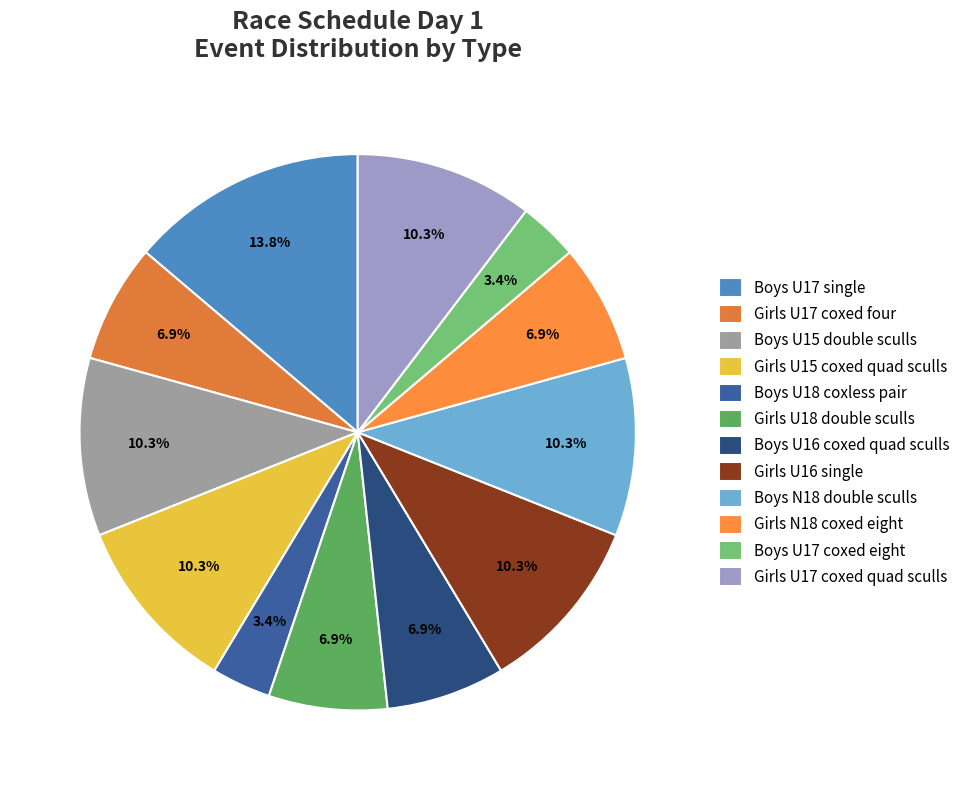

To the nearest percent, what is the difference between the largest and smallest slice percentages?

10%